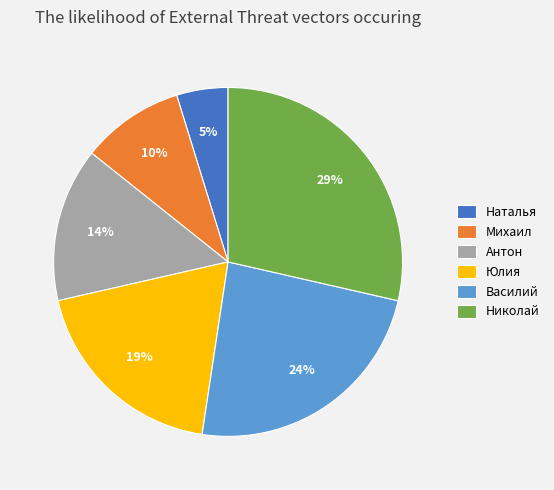

To the nearest percent, what is the average slice percentage?

17%